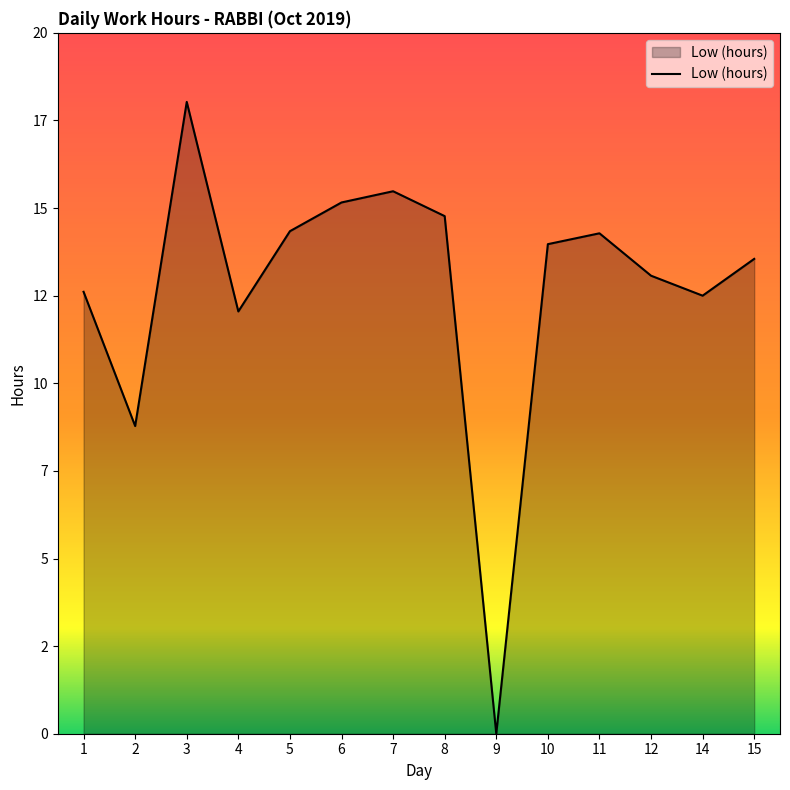

List the labels in order of value, largest first.

3, 7, 6, 8, 5, 11, 10, 15, 12, 1, 14, 4, 2, 9